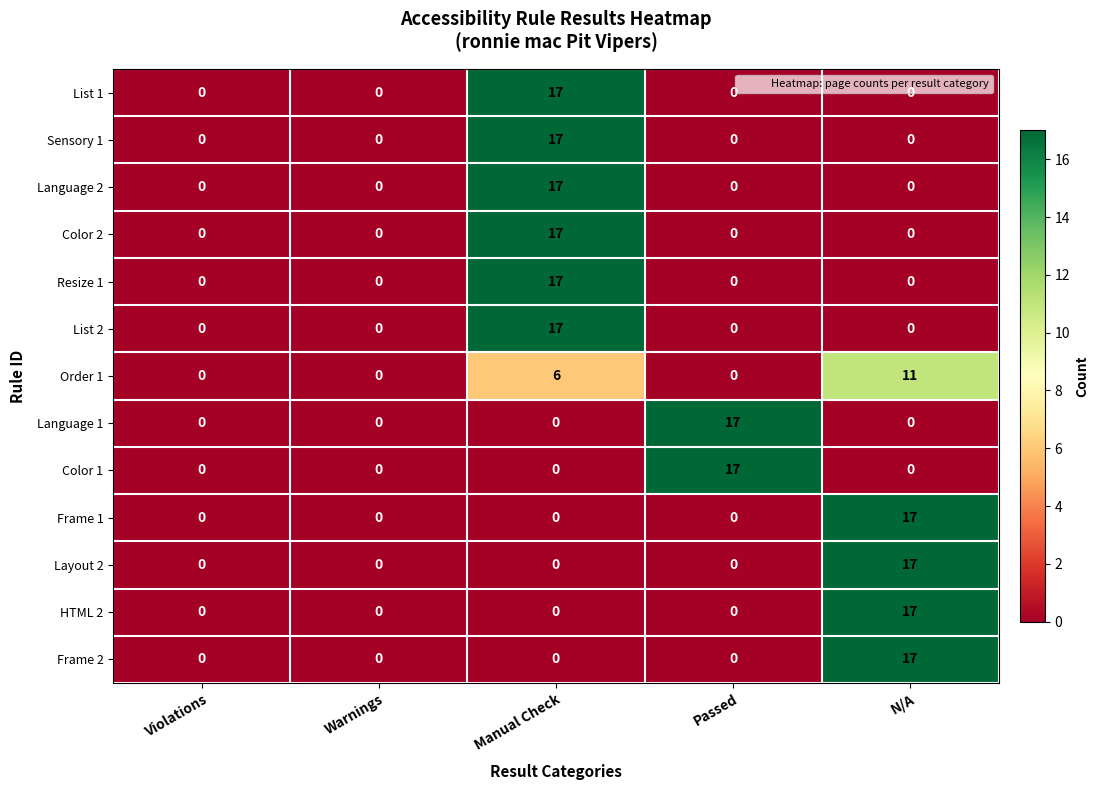

What is the difference between the highest and lowest values at Manual Check?

17